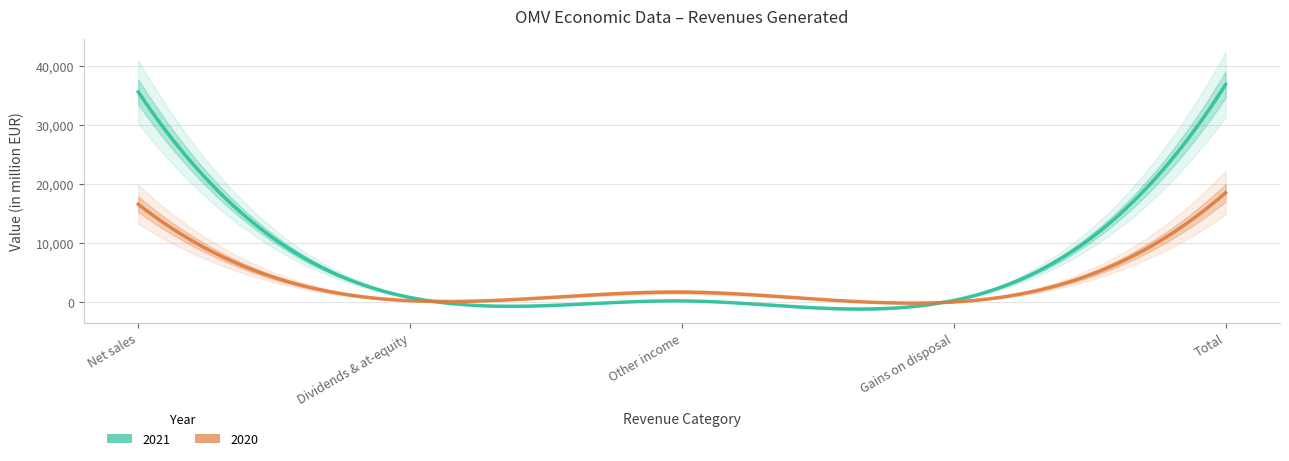

What is the maximum value for 2020?

18501